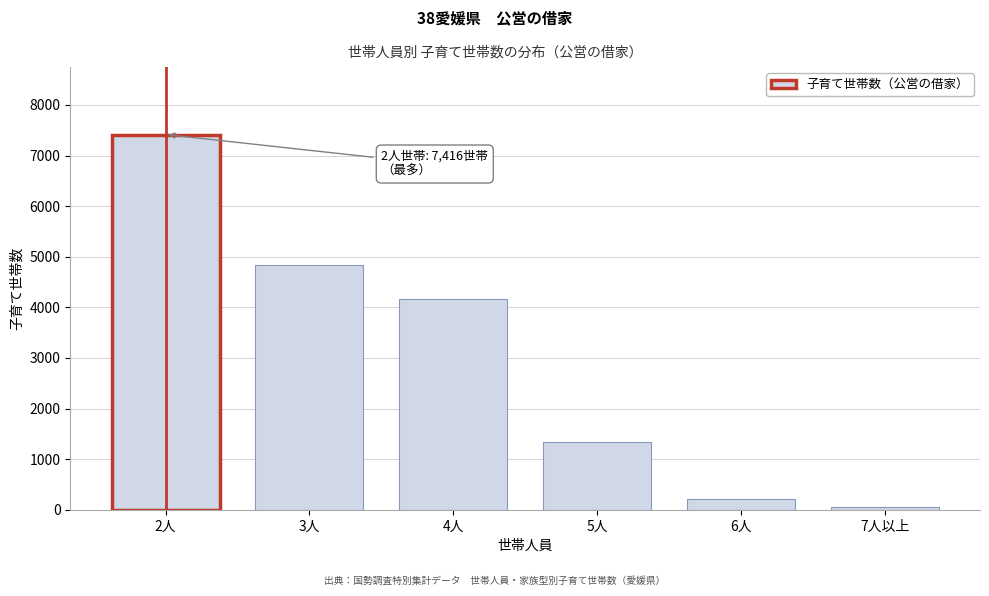

Reading right to left, transcribe all the data shown in this chart.

53	215	1335	4157	4833	7416